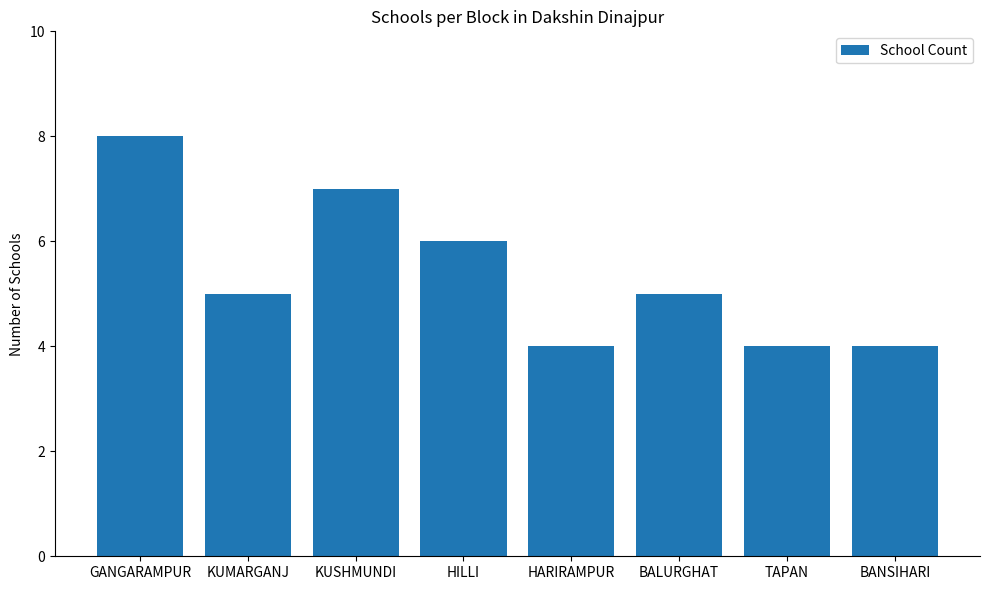

Count the values in the range 4 to 7.

7